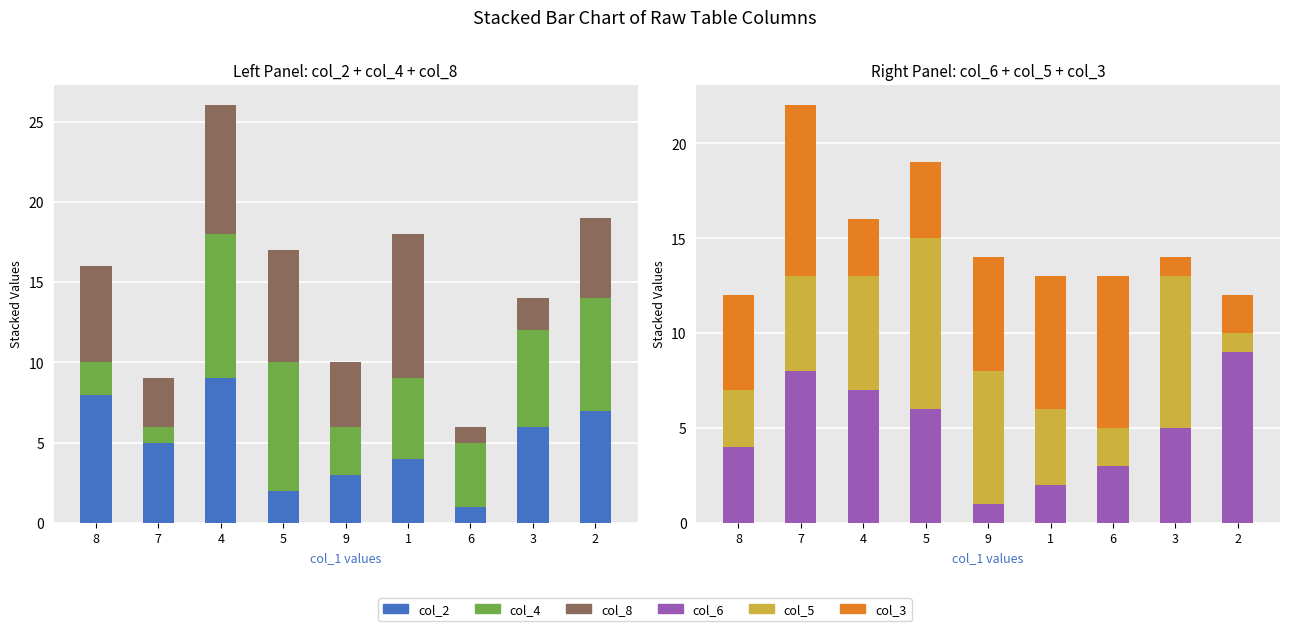

Reading right to left, extract all data points from this chart.

col_2: 7	6	1	4	3	2	9	5	8
col_4: 7	6	4	5	3	8	9	1	2
col_8: 5	2	1	9	4	7	8	3	6
col_6: 9	5	3	2	1	6	7	8	4
col_5: 1	8	2	4	7	9	6	5	3
col_3: 2	1	8	7	6	4	3	9	5